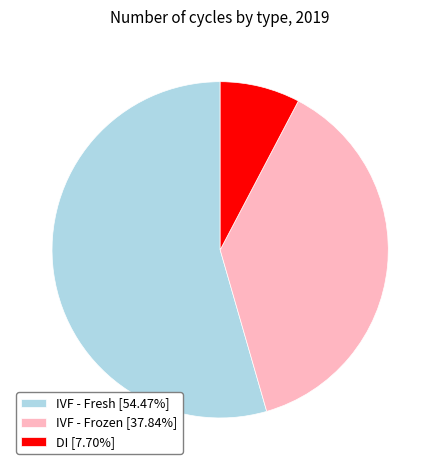

True or false: IVF - Frozen accounts for 38% of the total.

True